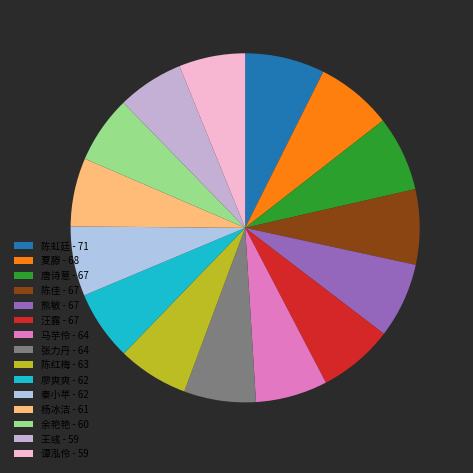

Rank the categories by value from highest to lowest.

陈虹廷, 夏滕, 唐诗意, 陈佳, 熊敏, 汪露, 马芋伶, 张力丹, 陈红梅, 廖爽爽, 秦小苹, 杨冰洁, 余艳艳, 王彧, 谭泓伶